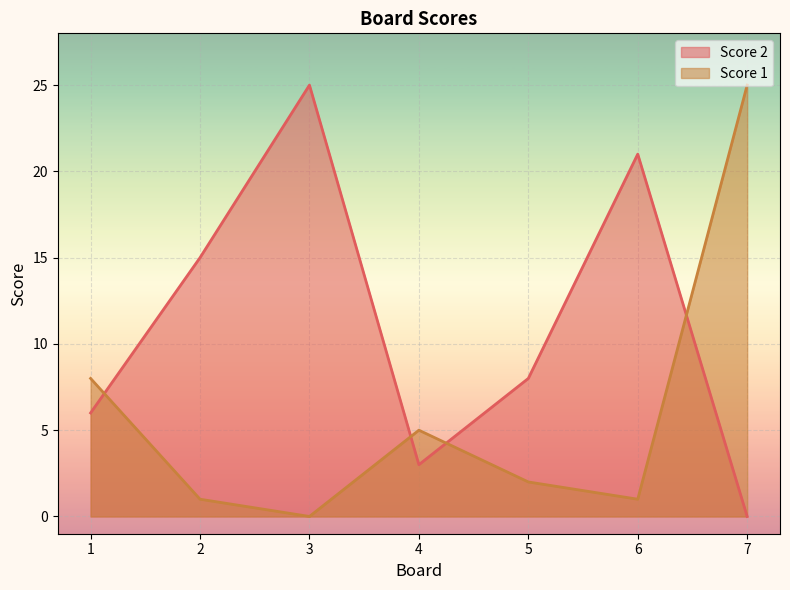

Reading right to left, extract all data points from this chart.

Score 2: 0	21	8	3	25	15	6
Score 1: 25	1	2	5	0	1	8